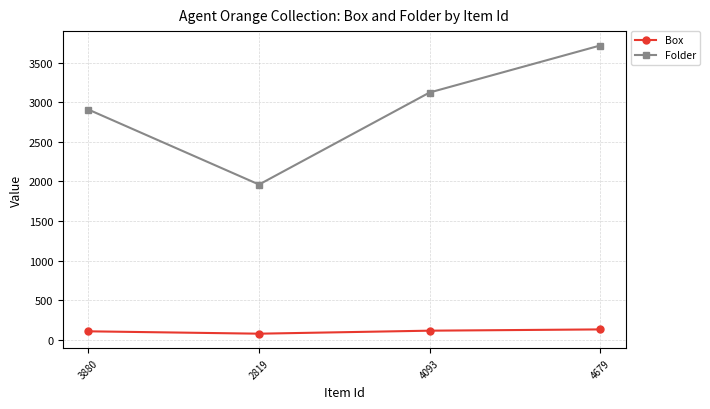

Where is the first local minimum for Folder?

2819